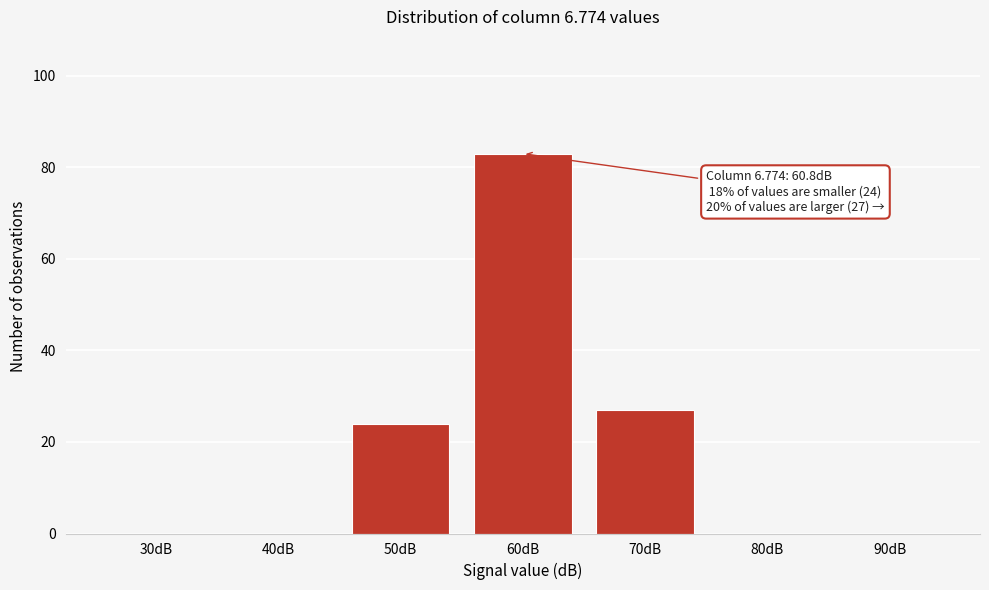

Reading left to right, transcribe all the data shown in this chart.

30dB=0	40dB=0	50dB=24	60dB=83	70dB=27	80dB=0	90dB=0